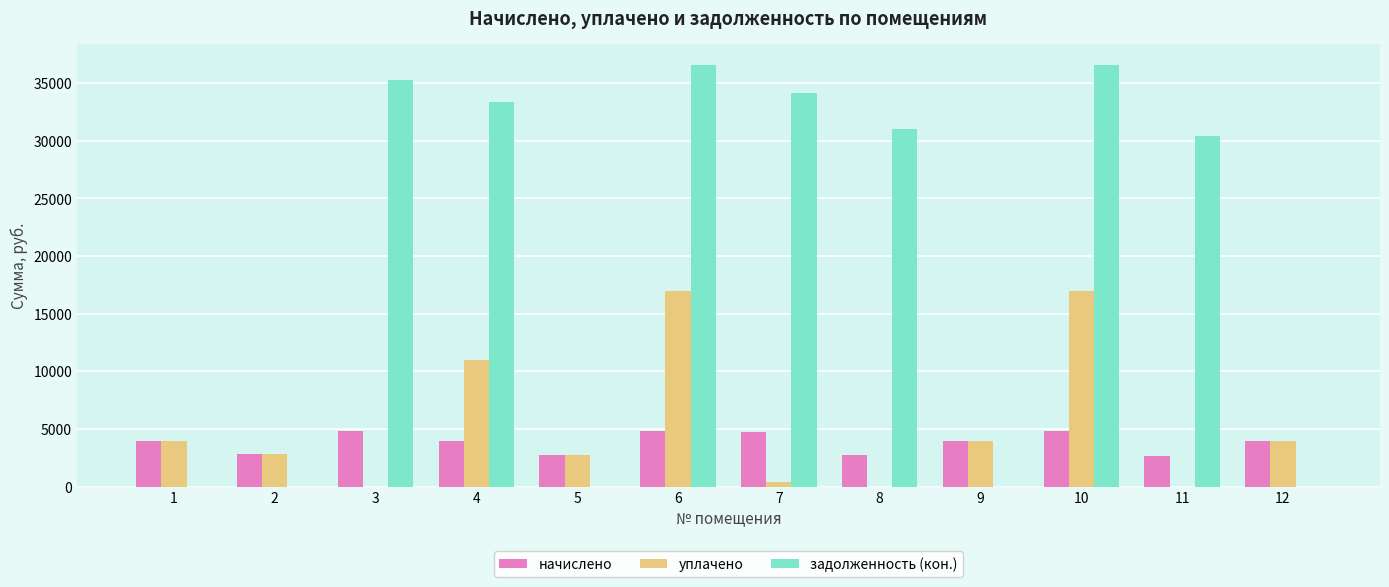

What is the maximum value for уплачено?

17000.0